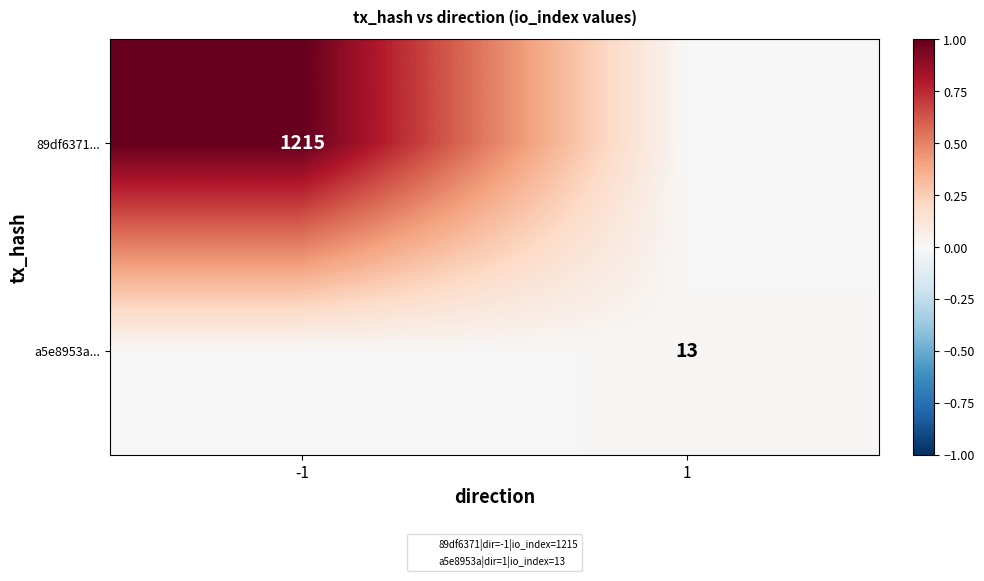

The value of a5e8953a... at 1 is 18. True or false?

False